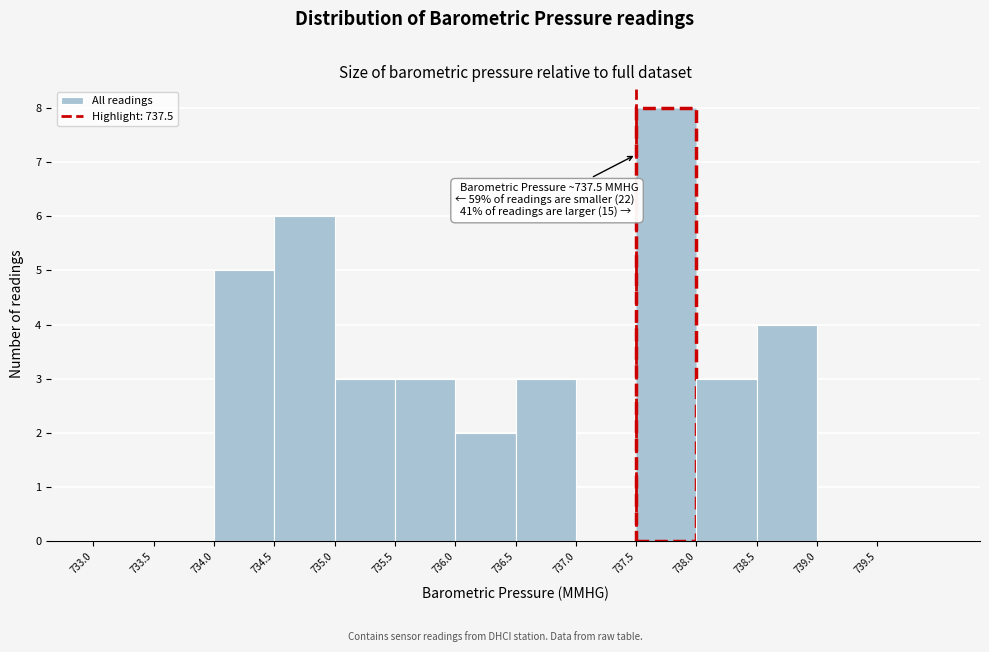

Which range on the x-axis has the tallest bar?

737.5 to 738.0